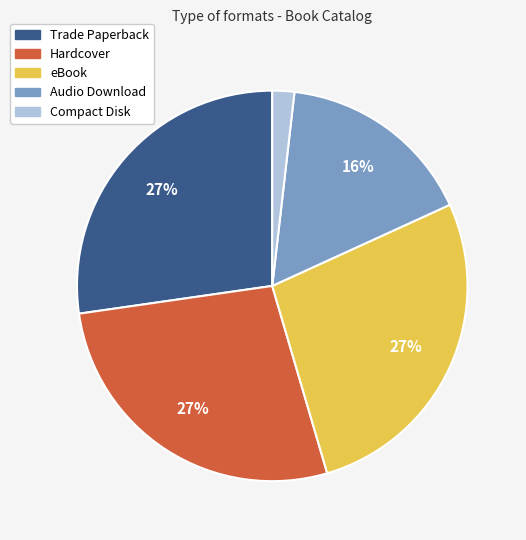

Is there any slice that represents more than half of the pie?

No